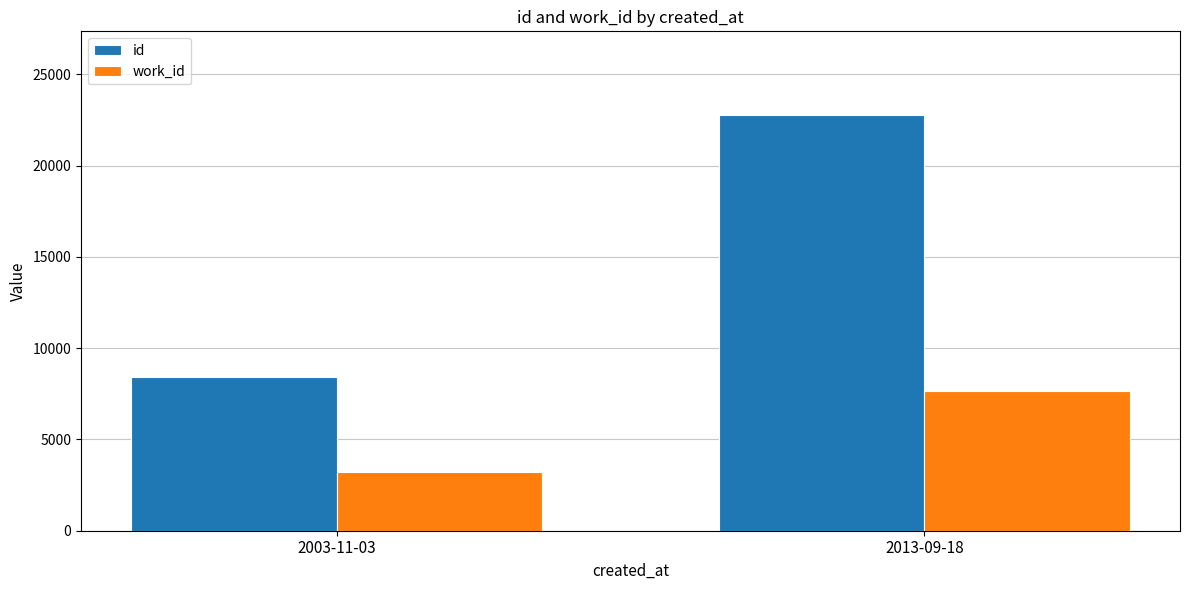

The value of work_id at 2003-11-03 is 873.8. True or false?

False